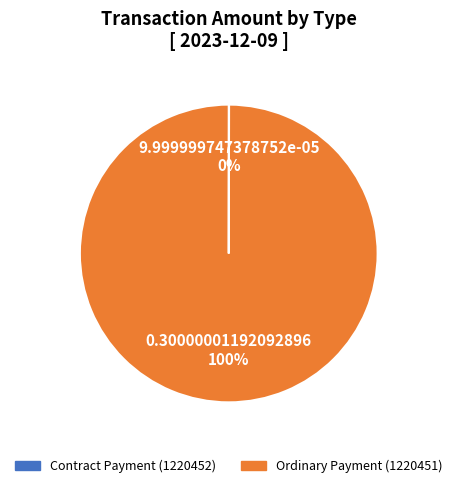

To the nearest percent, what is the difference between the largest and smallest slice percentages?

100%